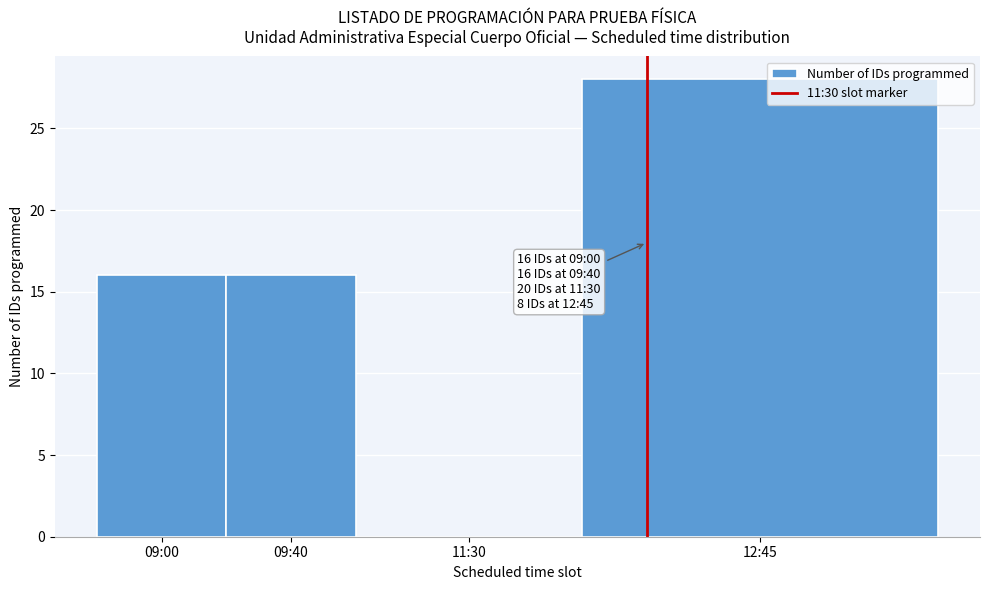

Which has a higher value, 09:40 or 11:30?

09:40